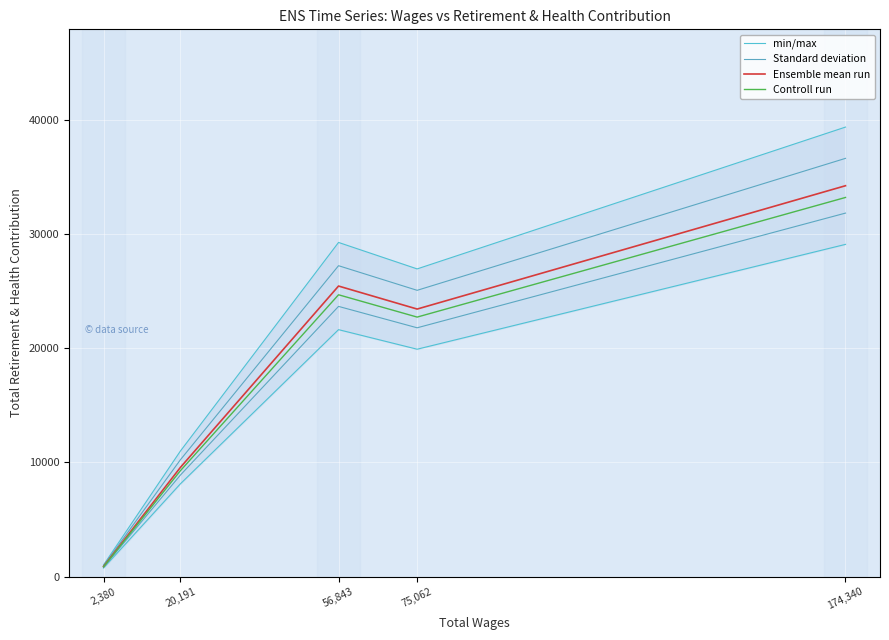

True or false: min/max and Controll run cross at least once.

False